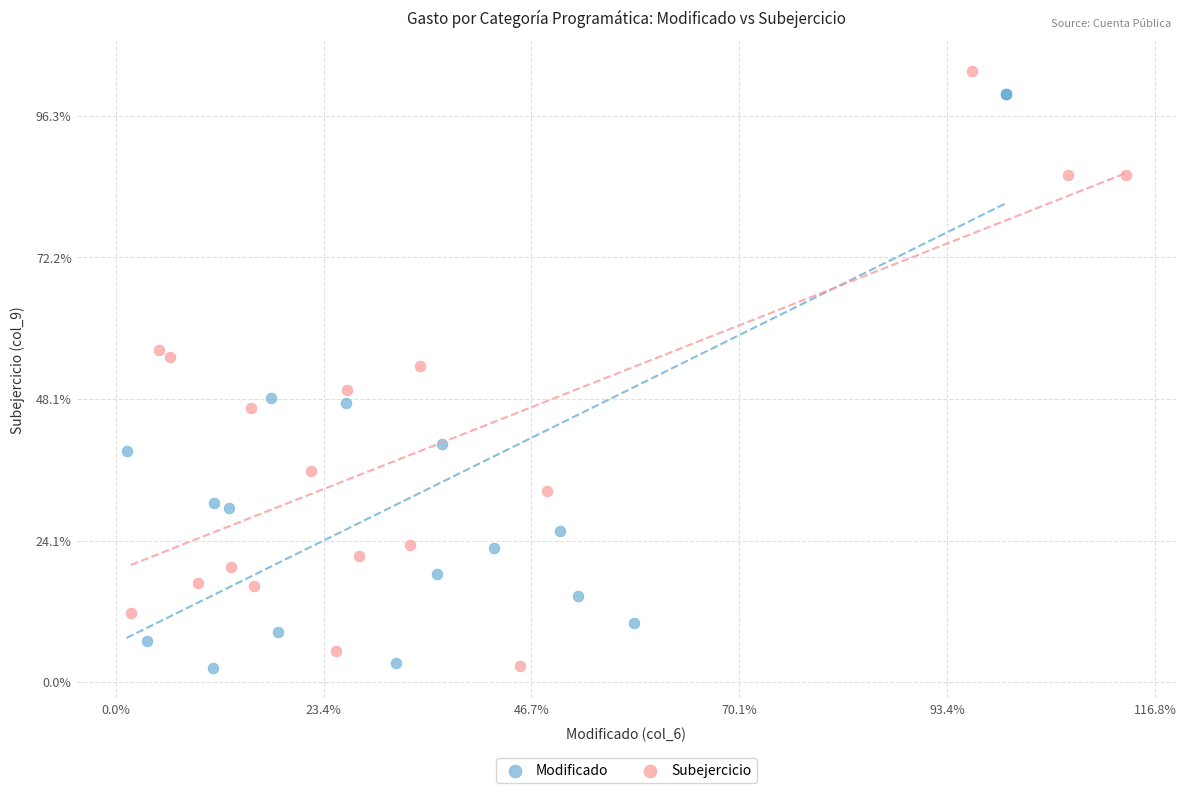

Which series has the widest spread of Y values?

Subejercicio